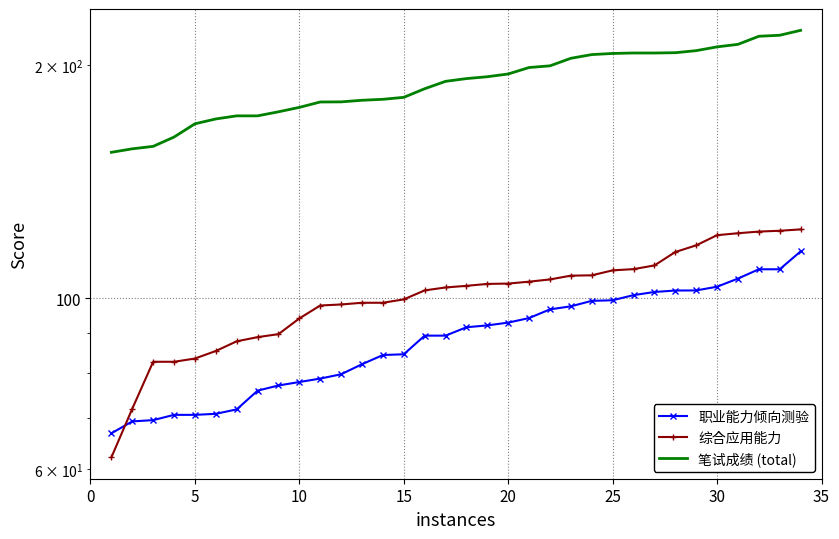

At how many categories does at least one series exceed 208?

6